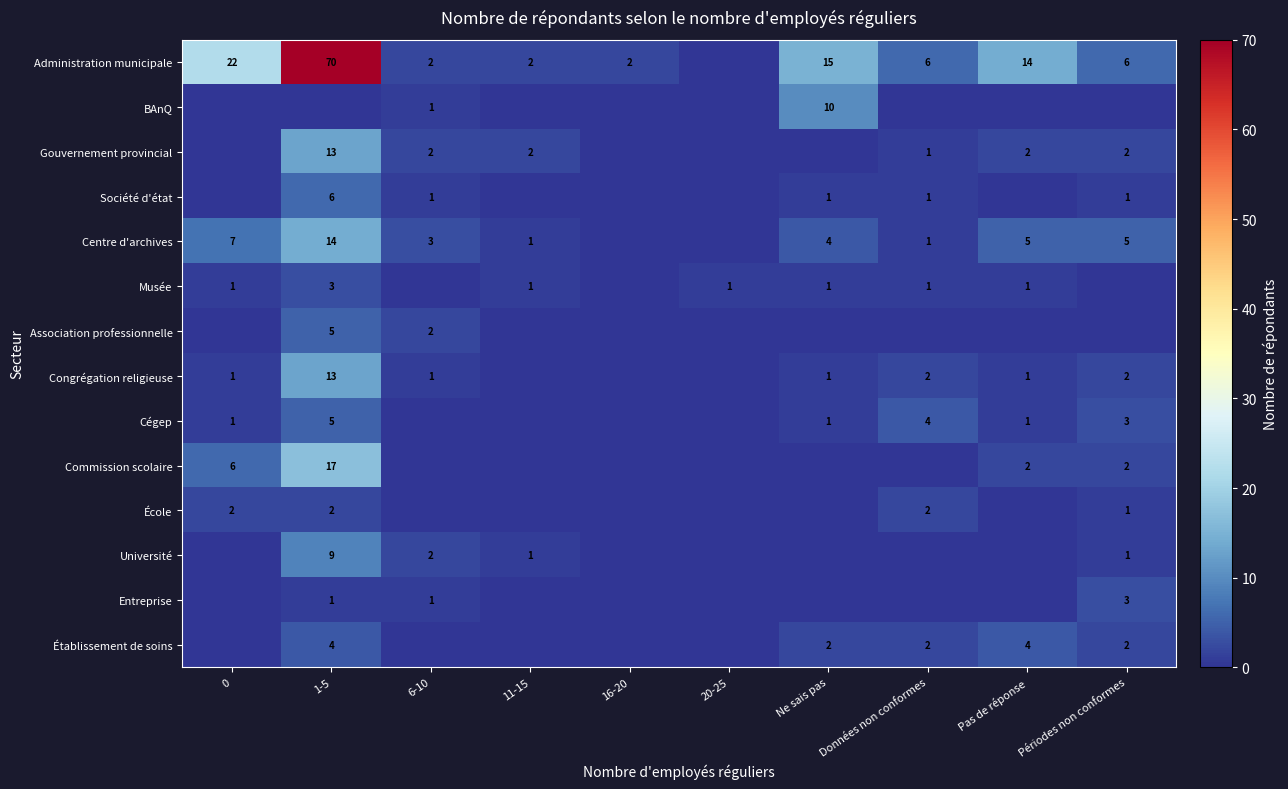

Which label corresponds to the smallest value in the chart?

20-25